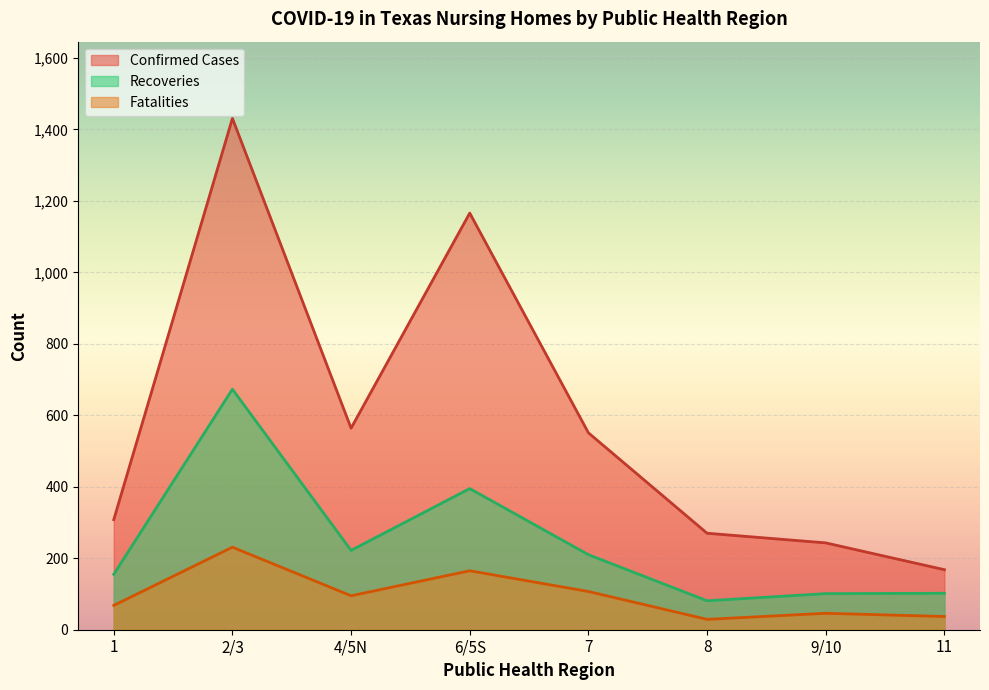

In Fatalities, how many points are lower than both neighbors (excluding endpoints)?

2